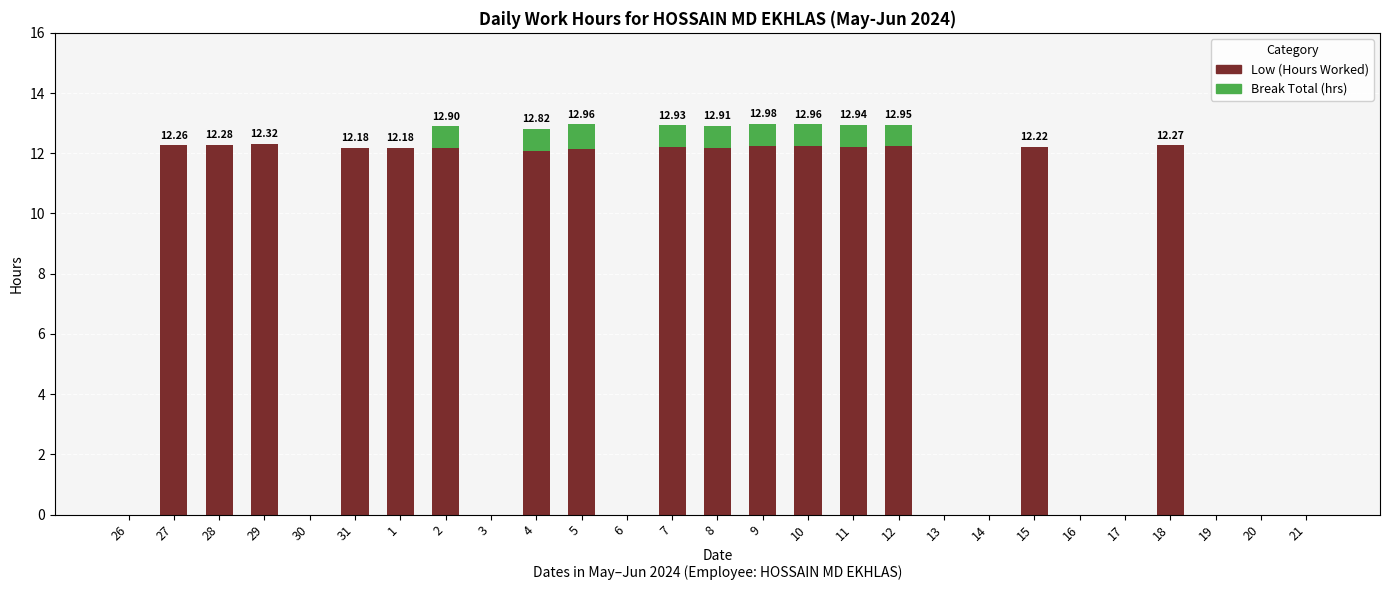

What is the total value across all series at 7?

12.9